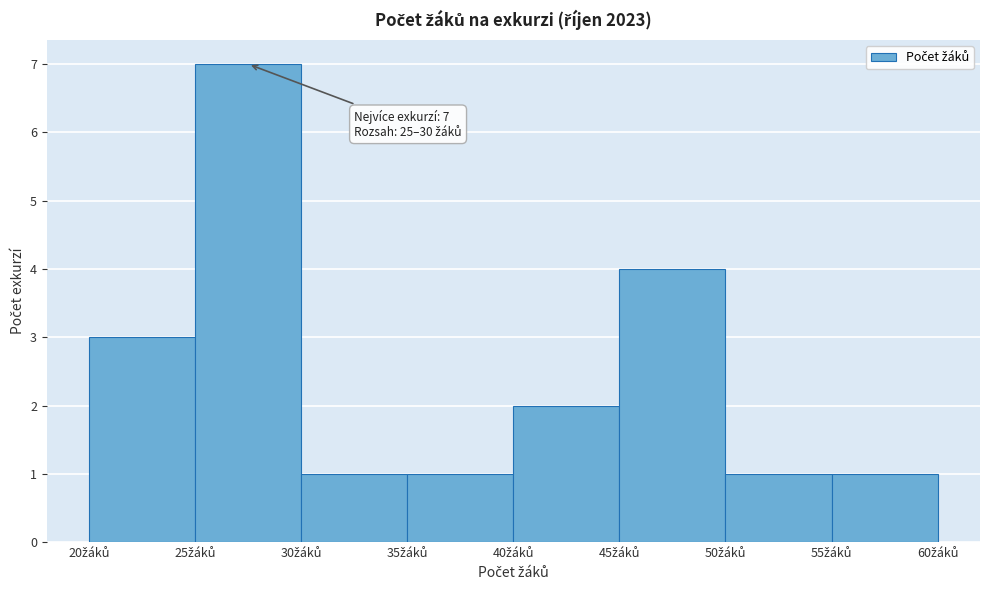

Over which range of the x-axis is the bar tallest?

25 to 30